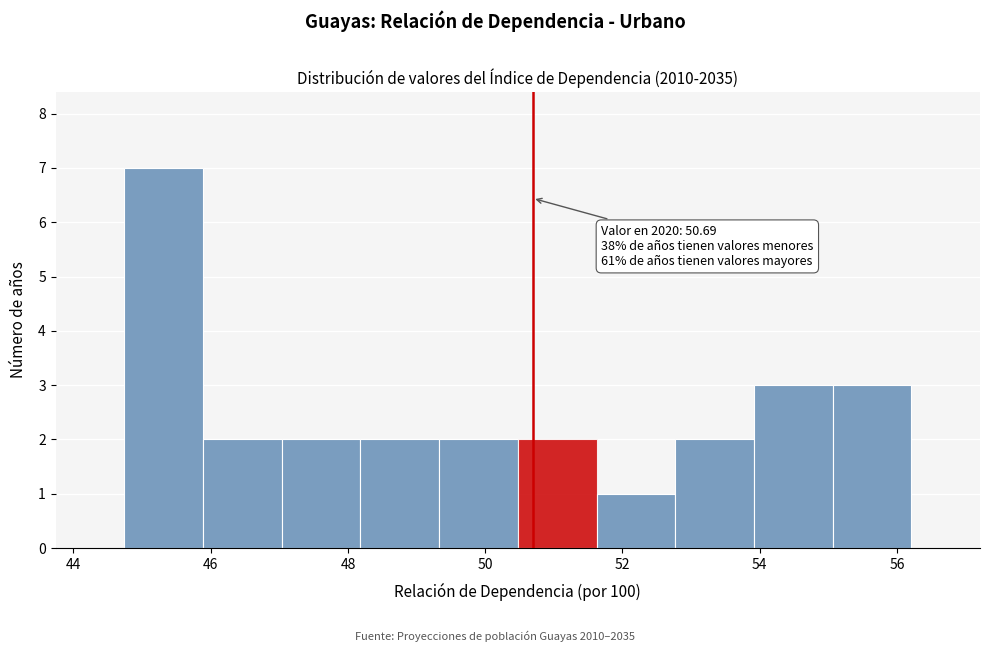

Which range on the x-axis has the tallest bar?

44.8 to 45.8